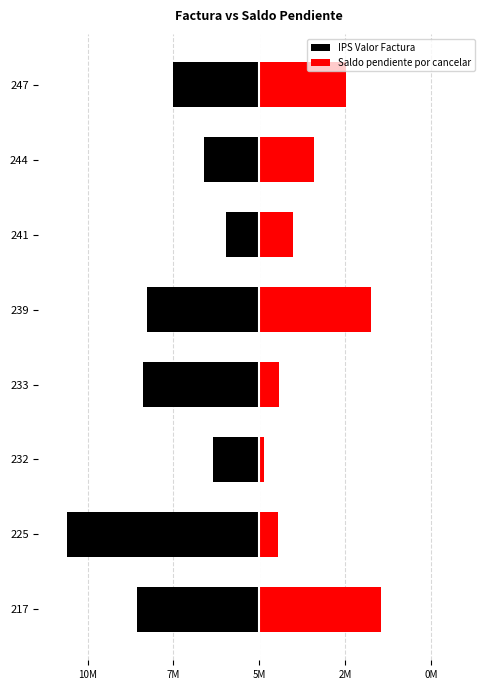

Which has a higher value, 225 or 244?

244